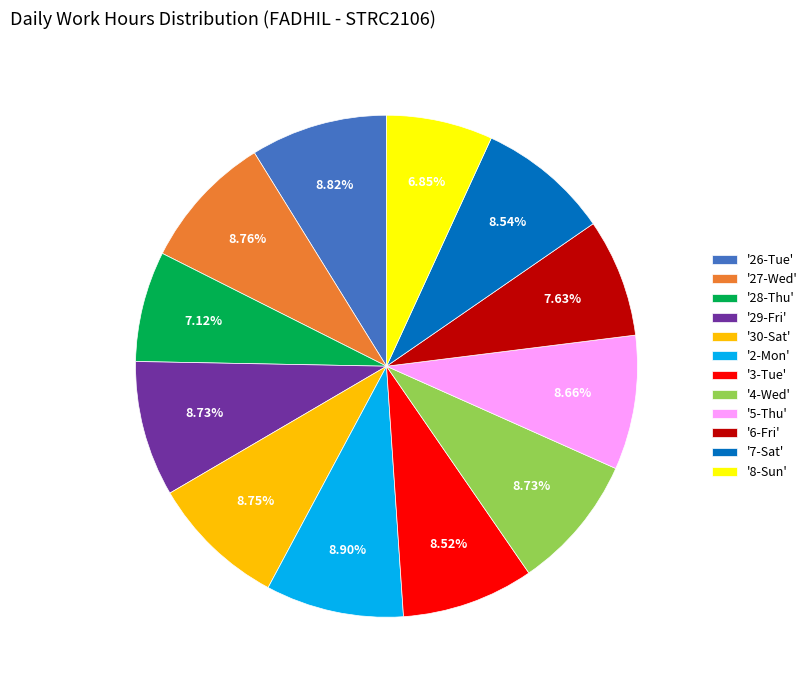

What is the ratio of the value at '5-Thu' to the value at '8-Sun'?

1.3